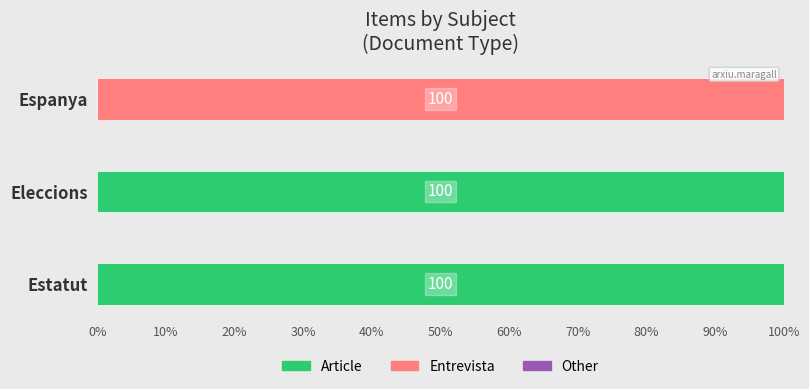

What is the sum of all Article values?

200